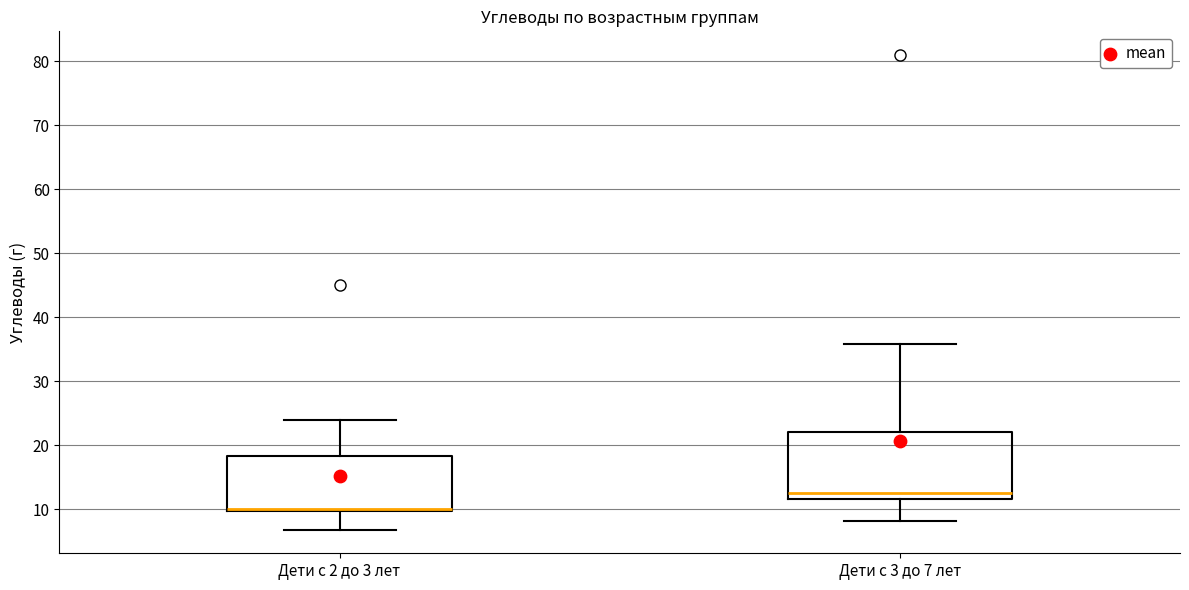

Where does the upper whisker of the box for Дети с 2 до 3 лет end on the y-axis? The values are not printed on the chart, so give them approximately, as read against the axis.

24